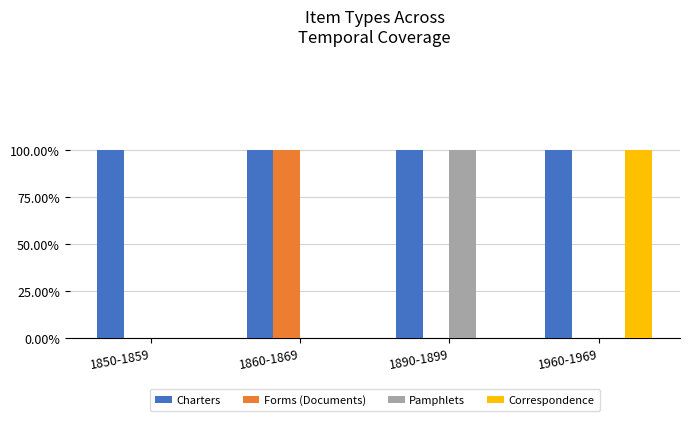

Is the value of Forms (Documents) at 1860-1869 greater than the value of Correspondence at 1850-1859?

Yes